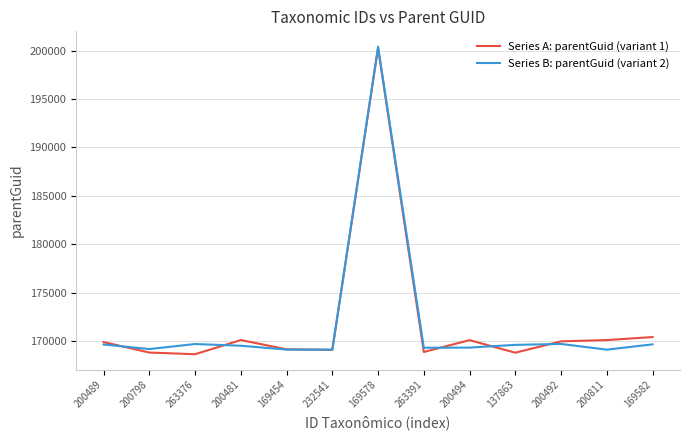

How many series are shown in this chart?

2